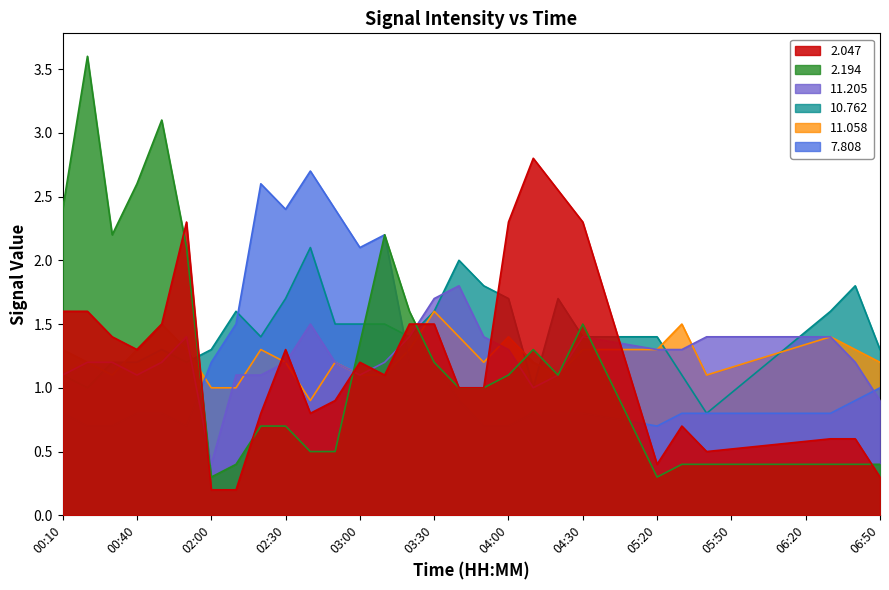

List the series in order of their peak value, highest first.

2.194, 2.047, 7.808, 10.762, 11.205, 11.058